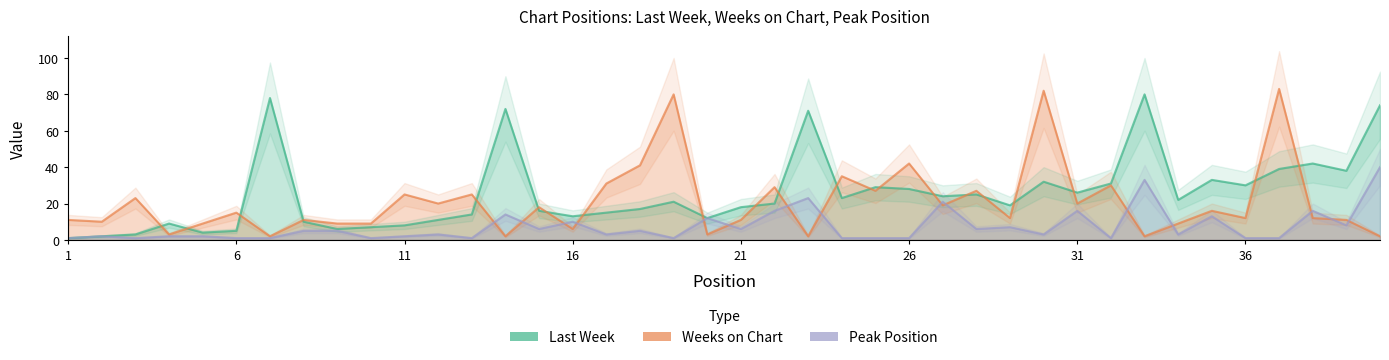

What is the value of the Peak Position point at the 35th from the left?

13